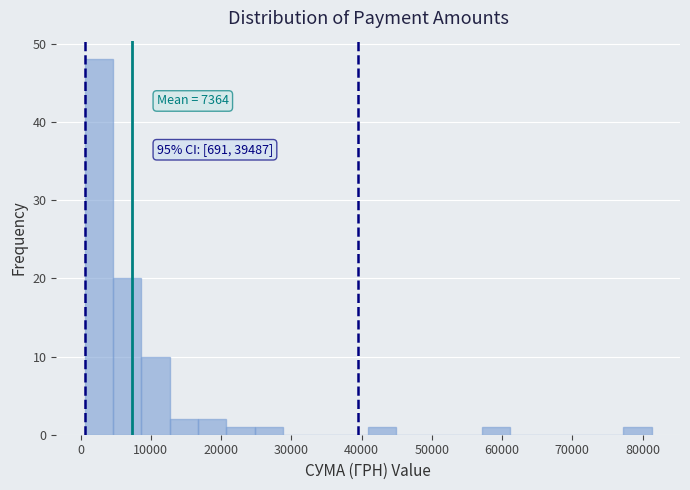

Over which range of the x-axis is the bar tallest?

1000 to 5000